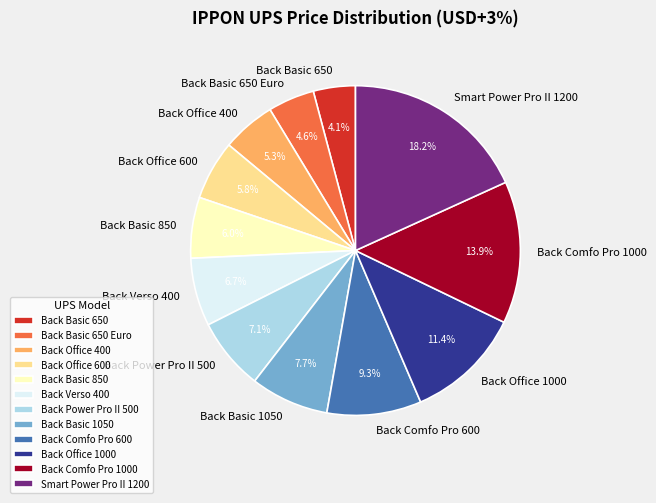

Is there any slice that represents more than half of the pie?

No